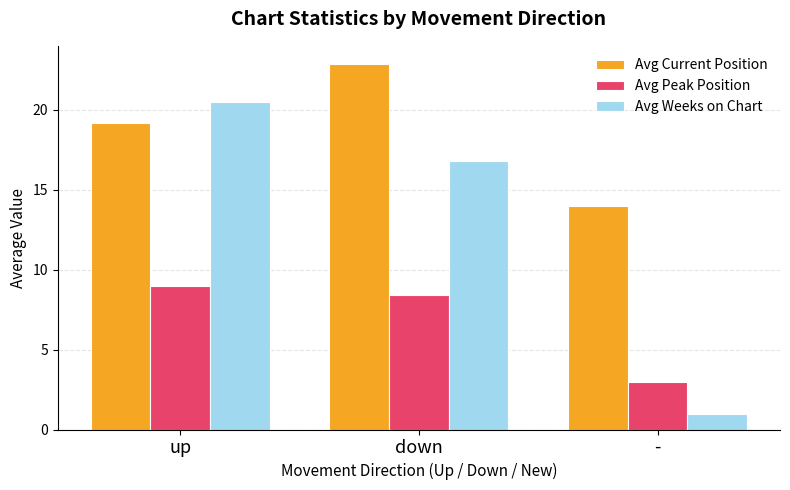

Between down and -, which series saw the biggest shift?

Avg Weeks on Chart